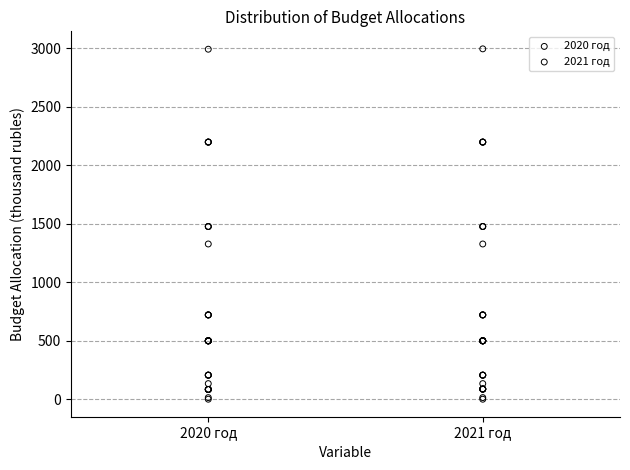

What are all the series names shown in the legend?

2020 год, 2021 год